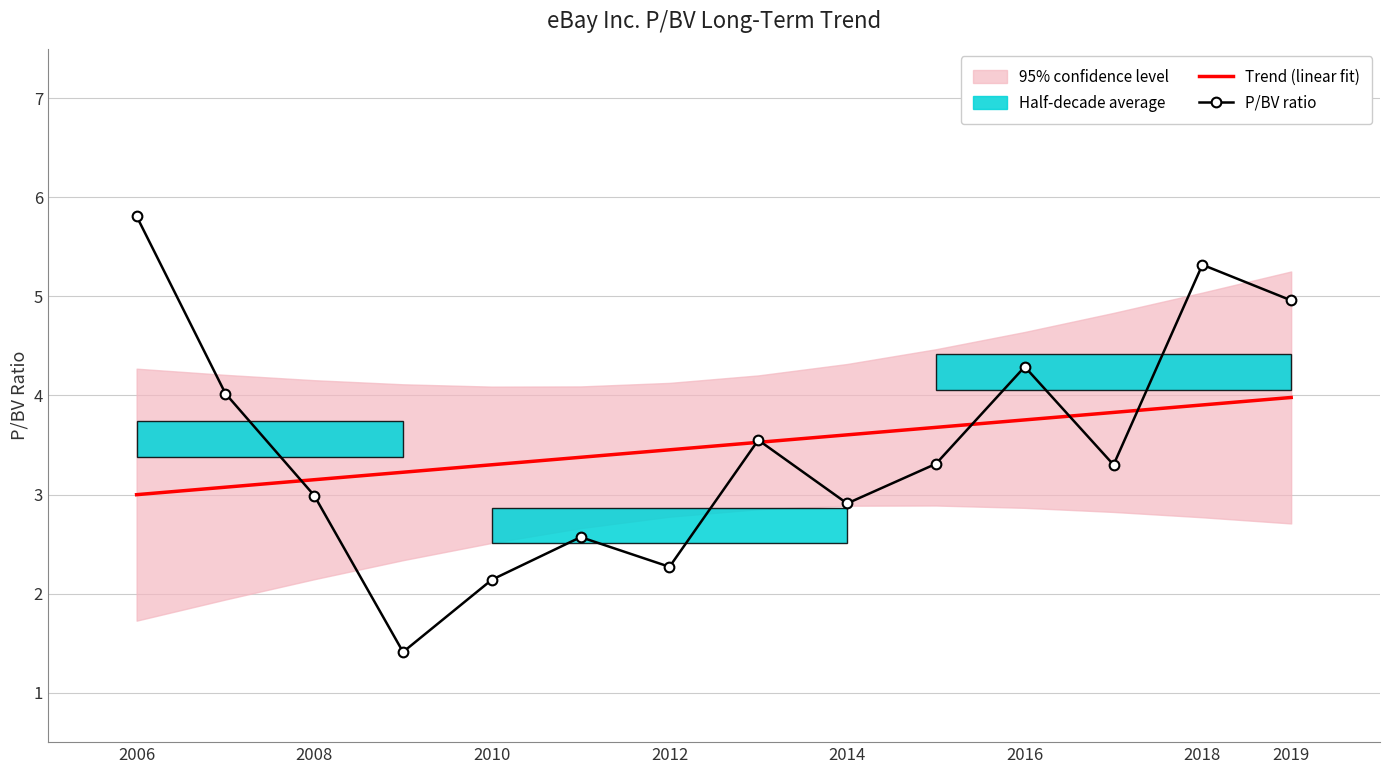

True or false: P/BV ratio has a value of 4.3 at 2016.

True